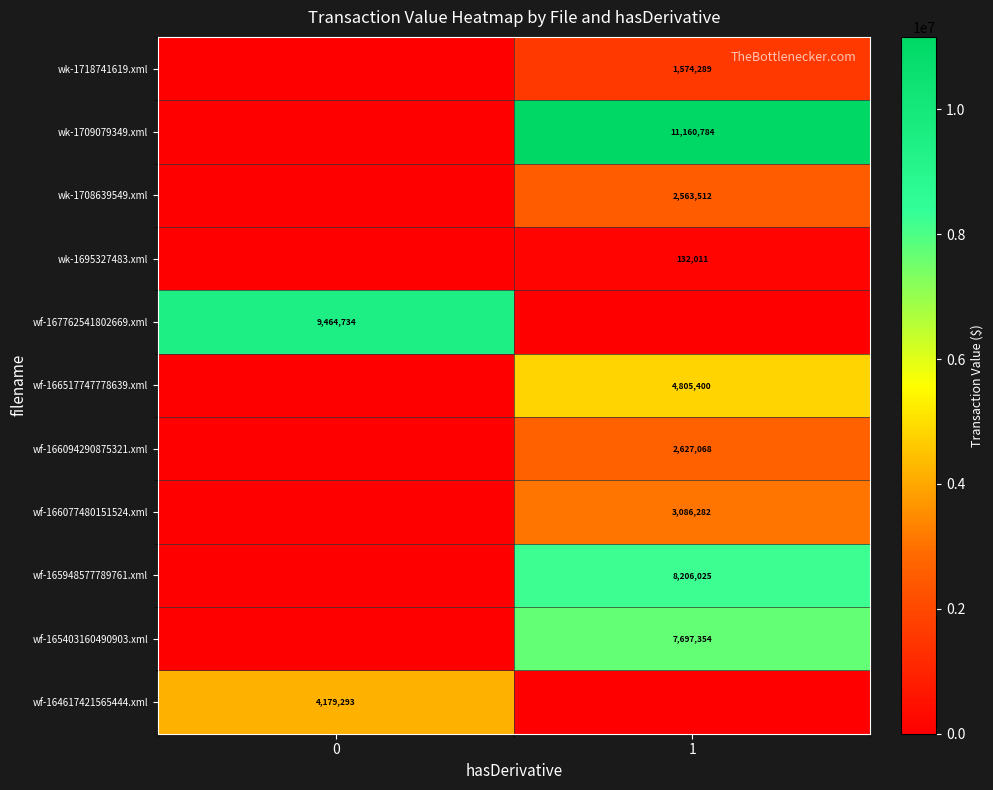

Is it true that wf-164617421565444.xml equals 2207100 at 0?

False